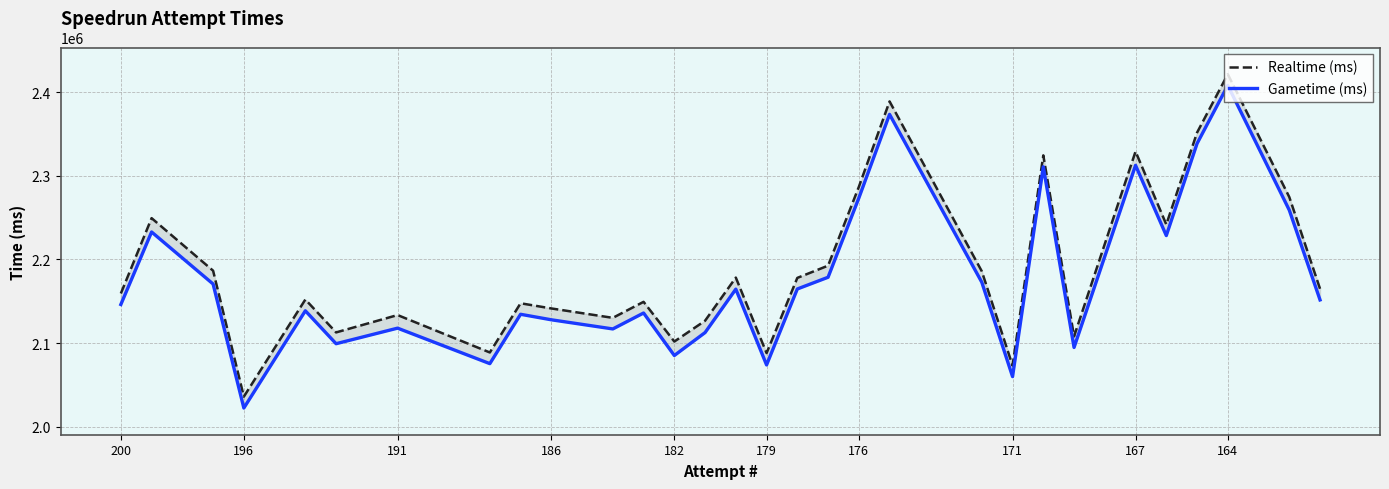

Is the value of Gametime (ms) at 167 greater than the value of Realtime (ms) at 176?

Yes